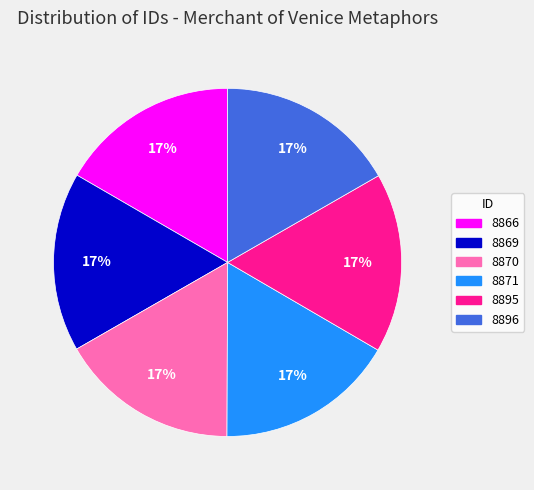

True or false: 8869 accounts for 9% of the total.

False